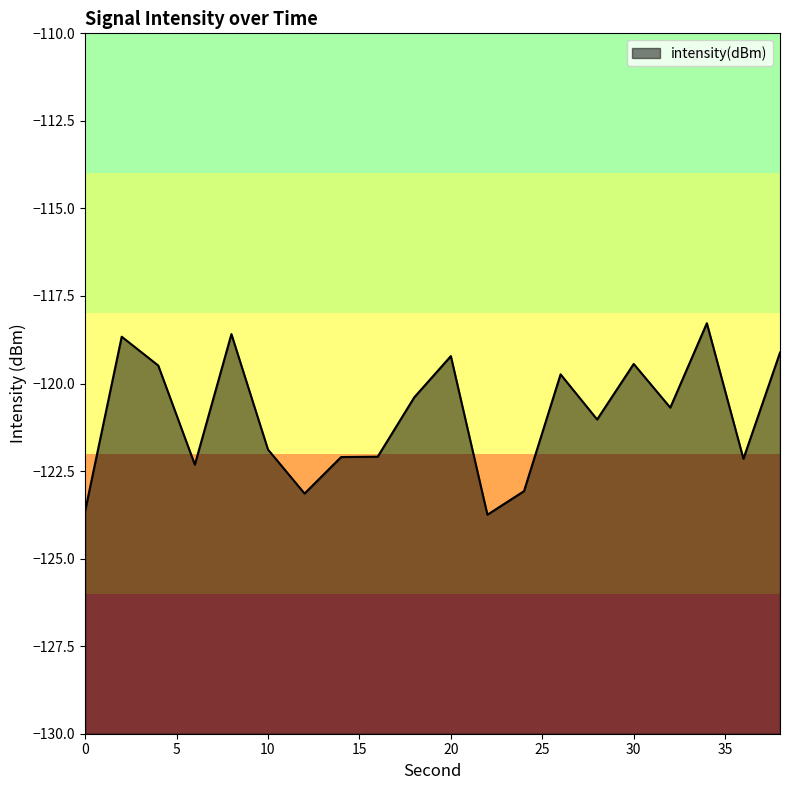

Where is the data nearest to the value -121?

28